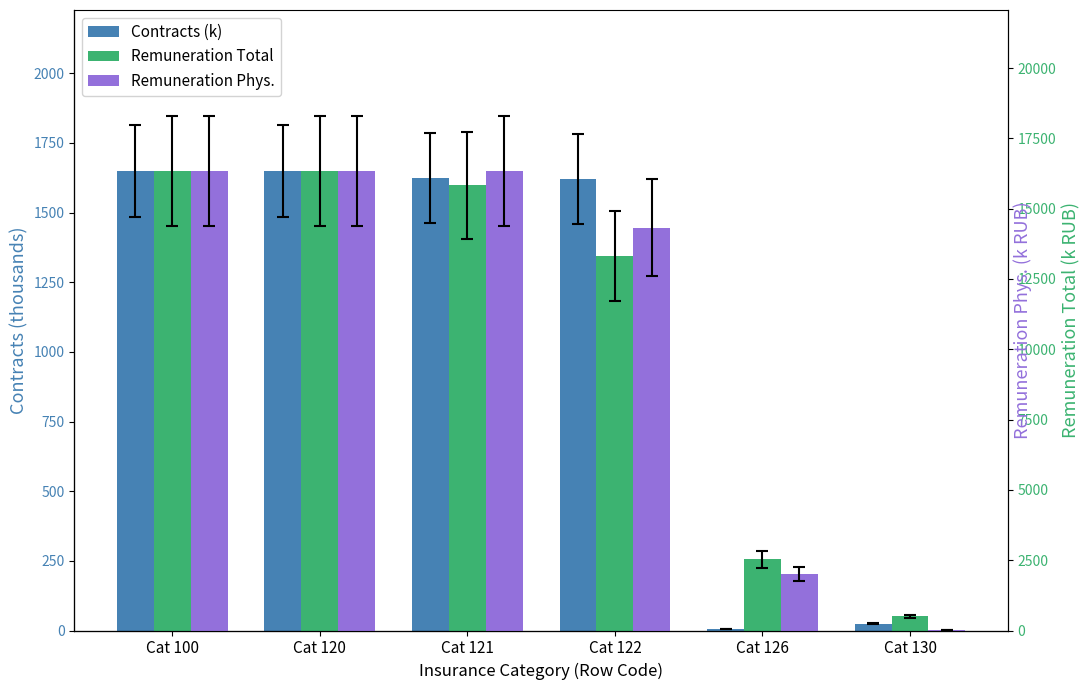

Are the bars grouped side by side (vs. stacked)?

Yes